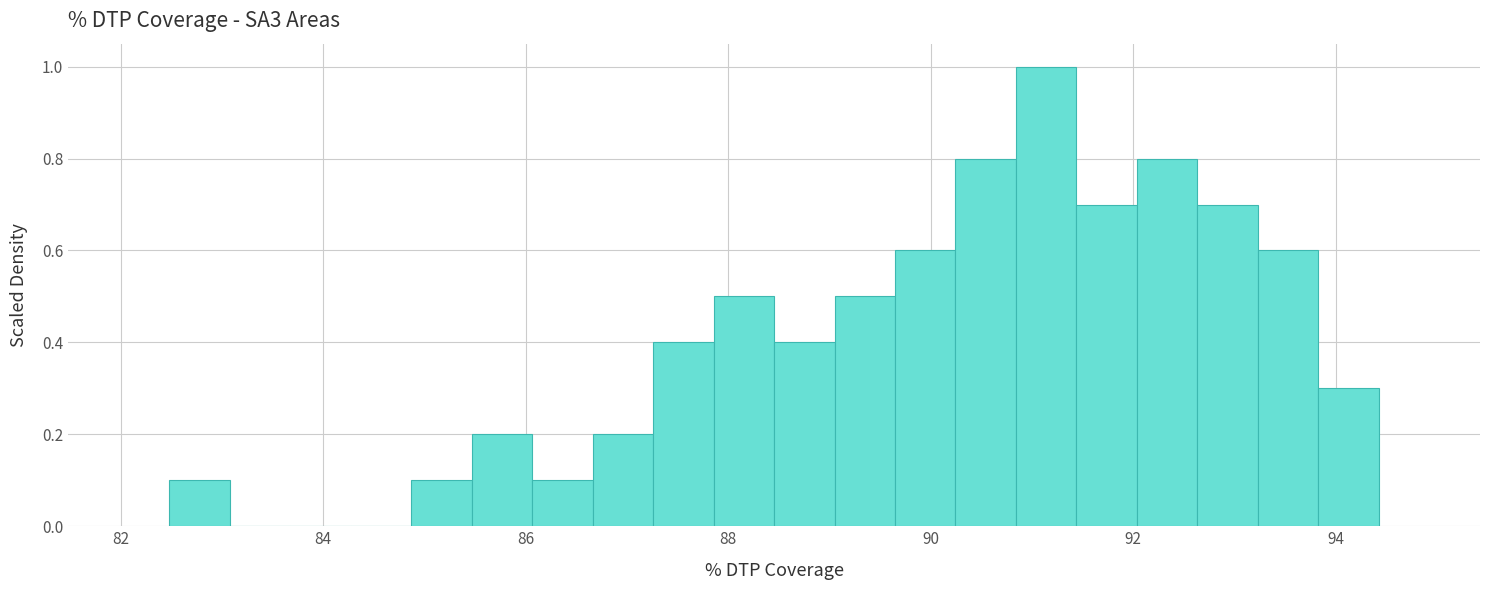

Read against the x-axis, roughly where is the centre of the tallest bar?

91.2